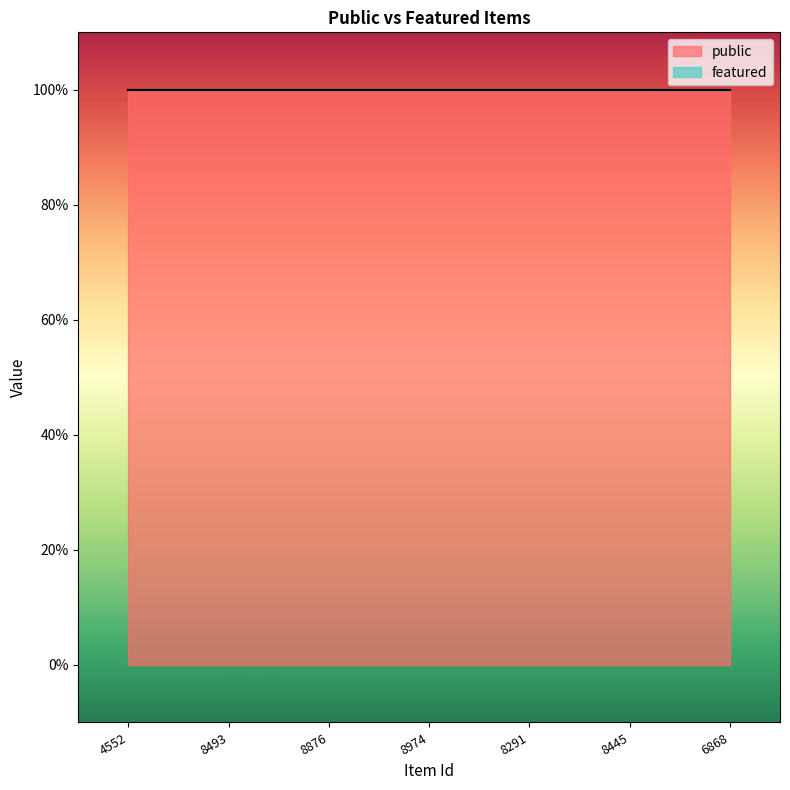

True or false: featured has a value of 0 at 6868.

True